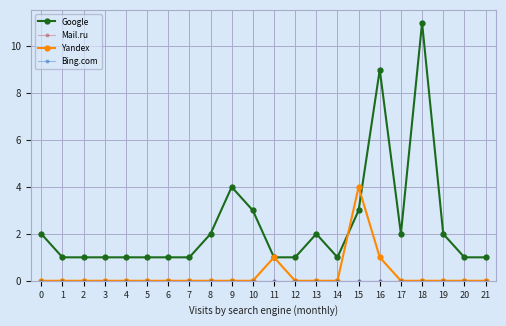

What is the difference between the highest and lowest values at 2?

1